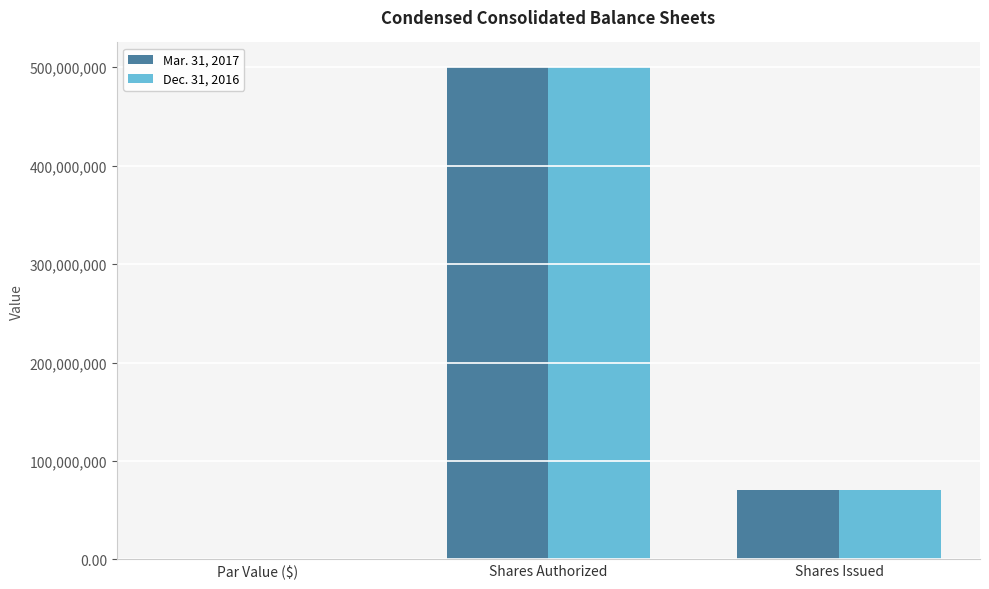

What is the sum of the Dec. 31, 2016 values at Par Value ($) and Shares Issued?

70261481.0